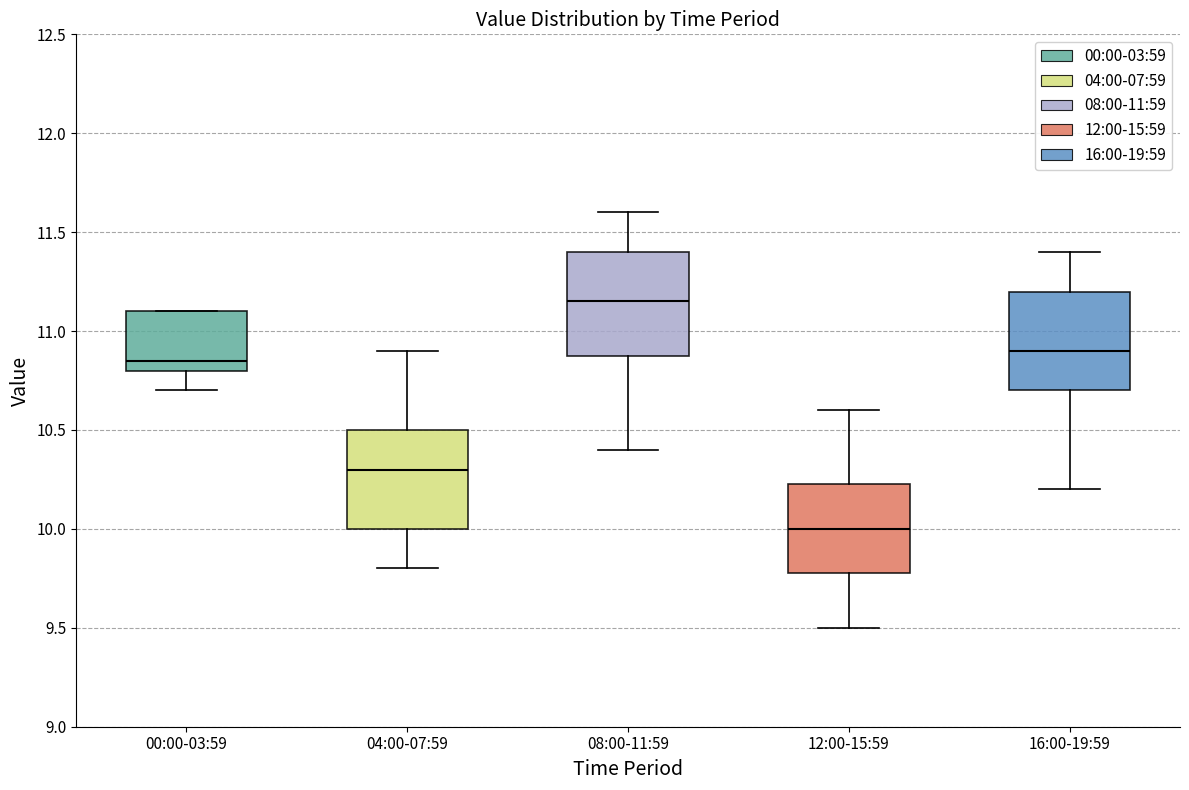

Which box's median line is the highest?

08:00-11:59